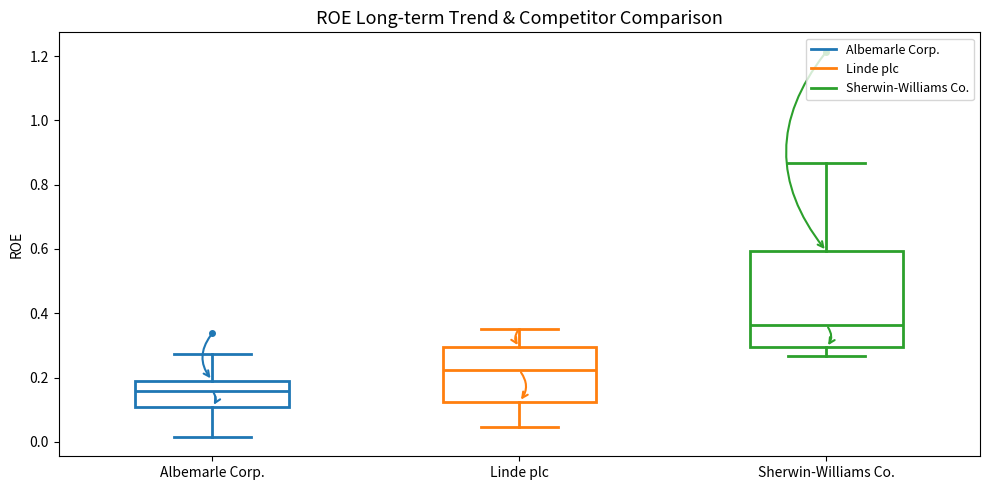

Which box has the highest median line?

Sherwin-Williams Co.